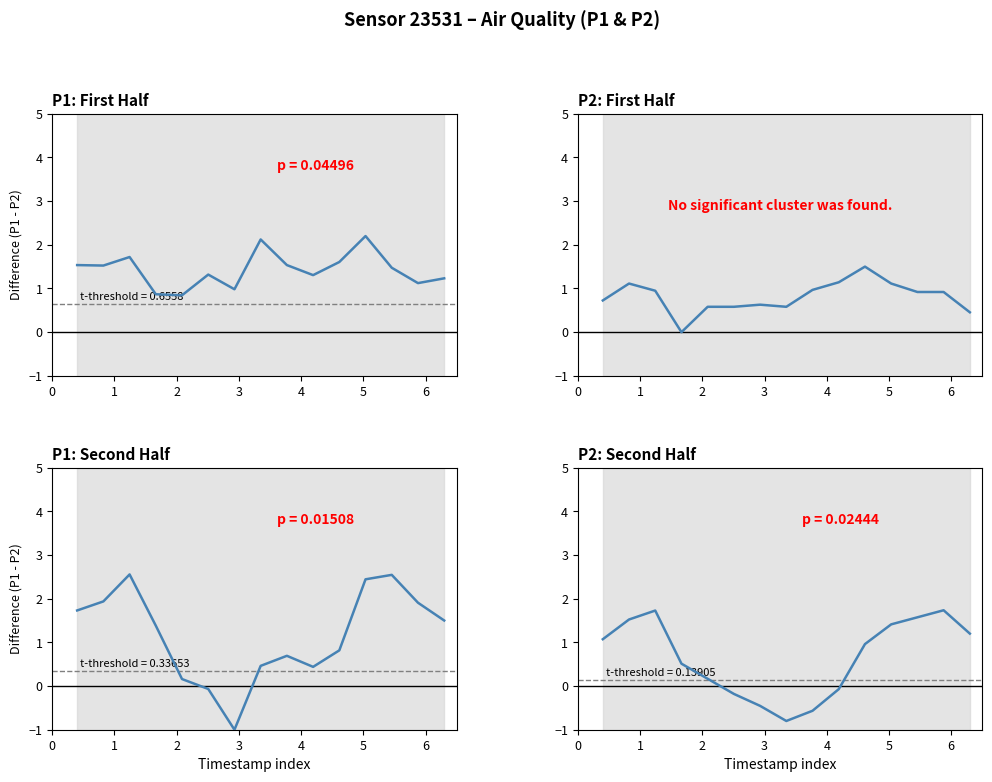

Does the chart have visible grid lines?

No